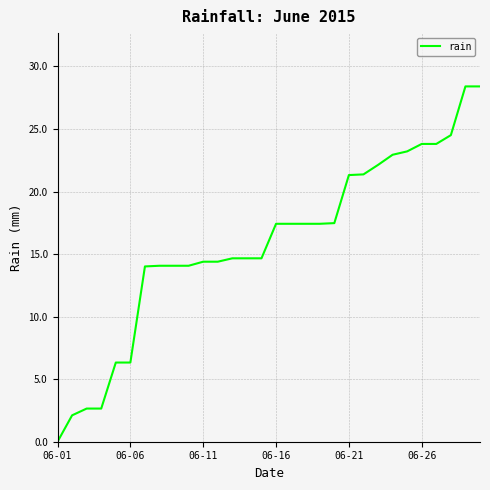

How many lines are shown in the chart?

1